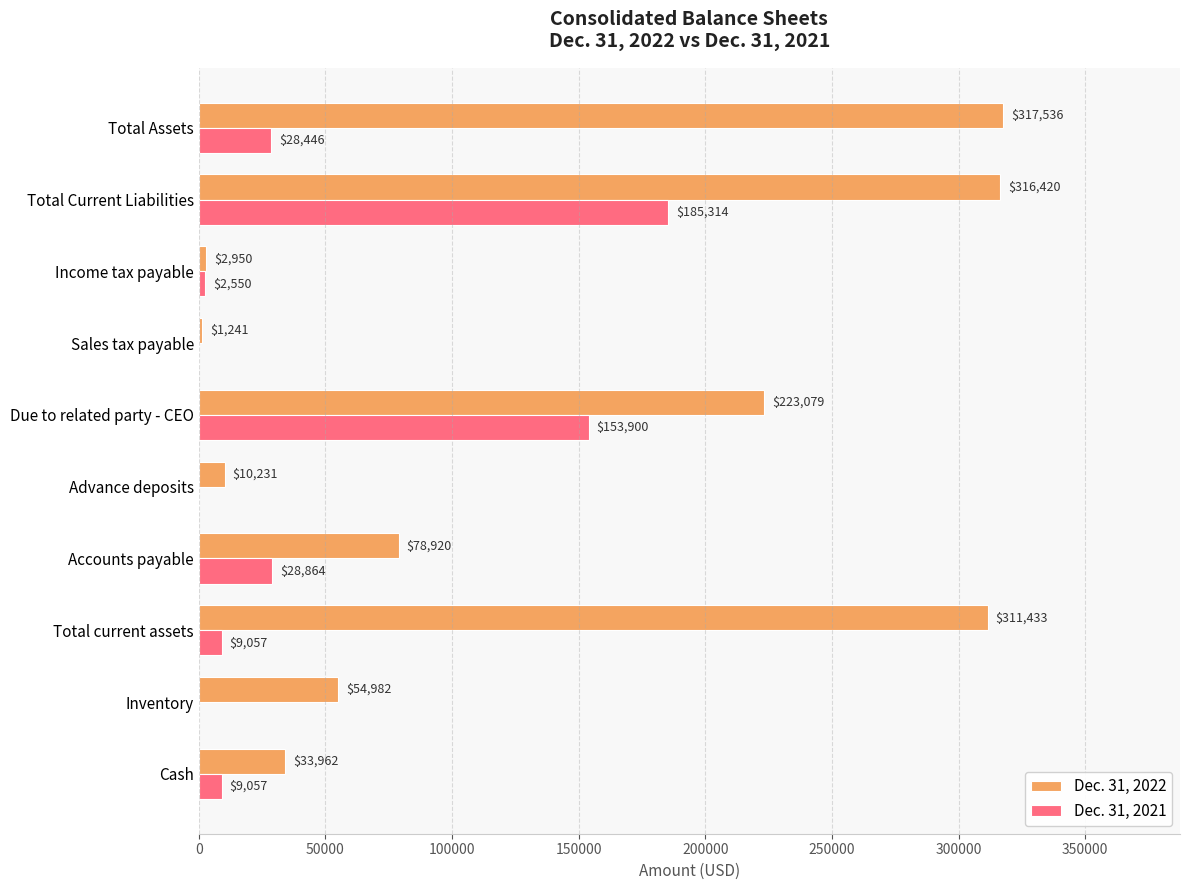

Which series changed the most between Accounts payable and Advance deposits?

Dec. 31, 2022